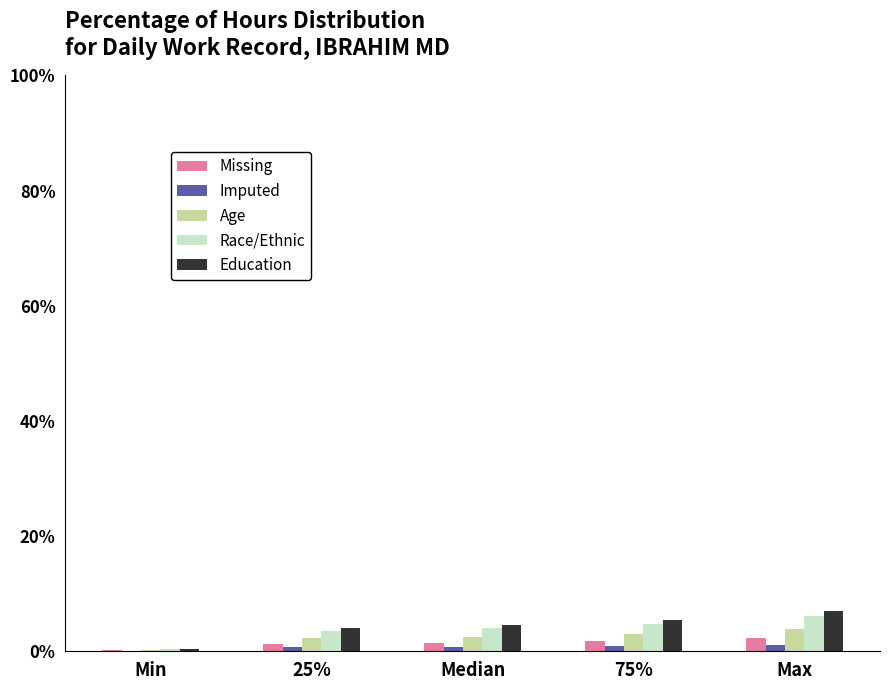

What is the sum of all Missing values?

7.1